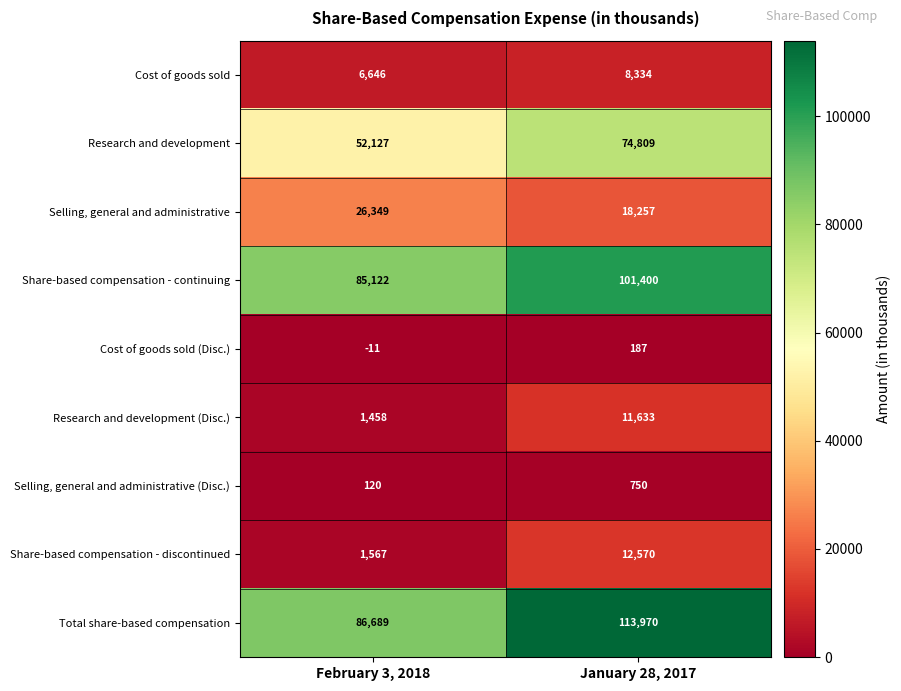

At which label is Research and development (Disc.) closest to 6545?

February 3, 2018